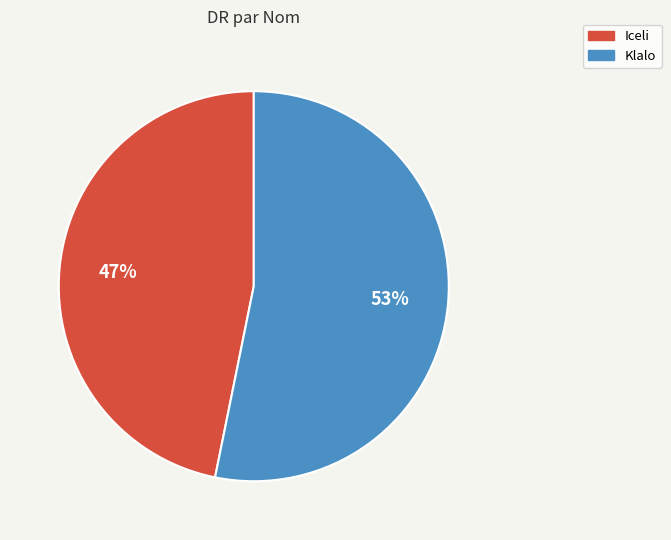

Count the number of slices in the pie.

2